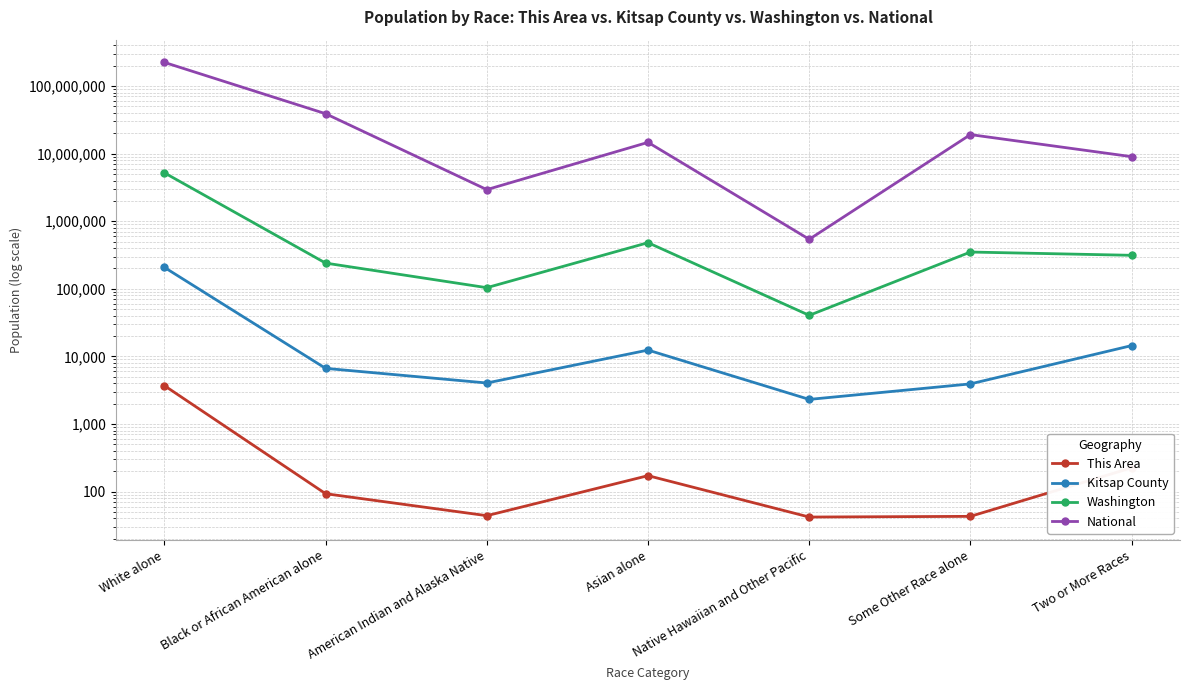

What is the average value of the Kitsap County series?

35876